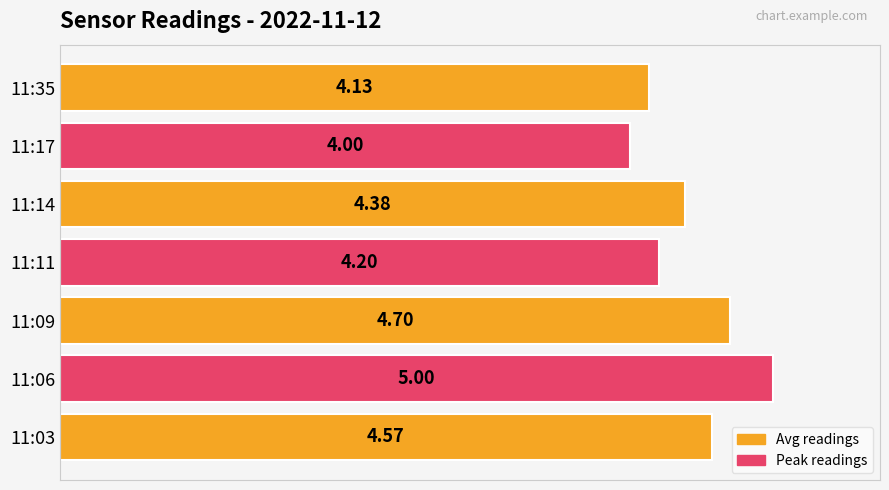

Rank the categories by value from highest to lowest.

11:06, 11:09, 11:03, 11:14, 11:11, 11:35, 11:17